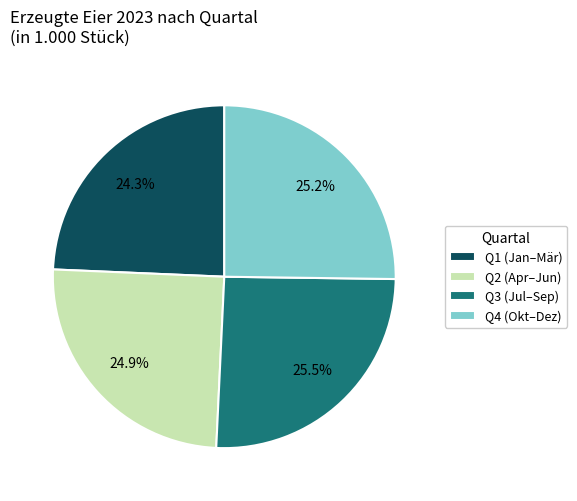

Does Q4 (Okt–Dez) represent more than half of the total?

No